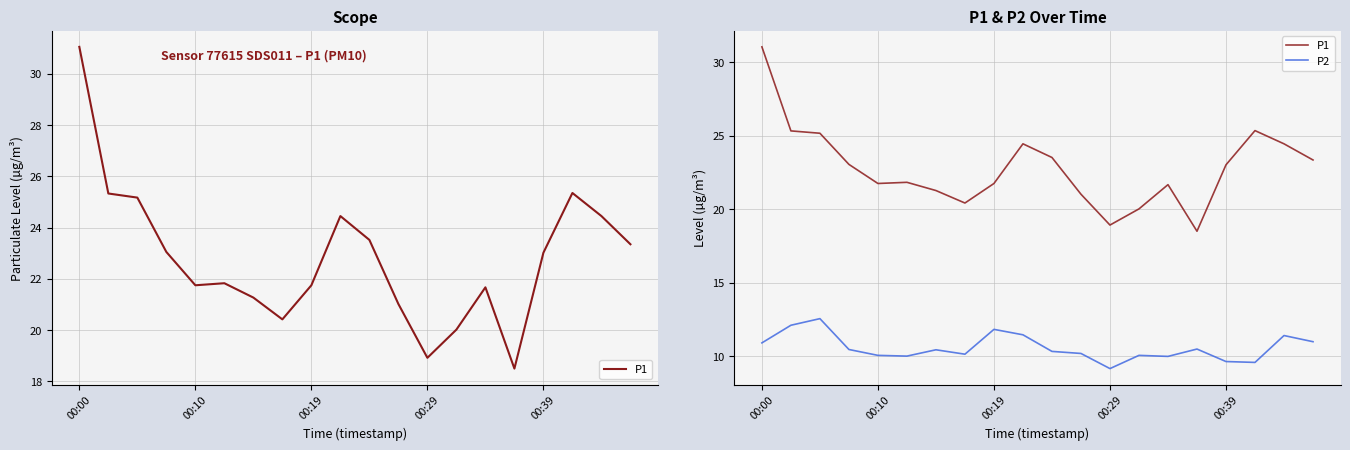

True or false: P2 has a value of 19.7 at 19.

False